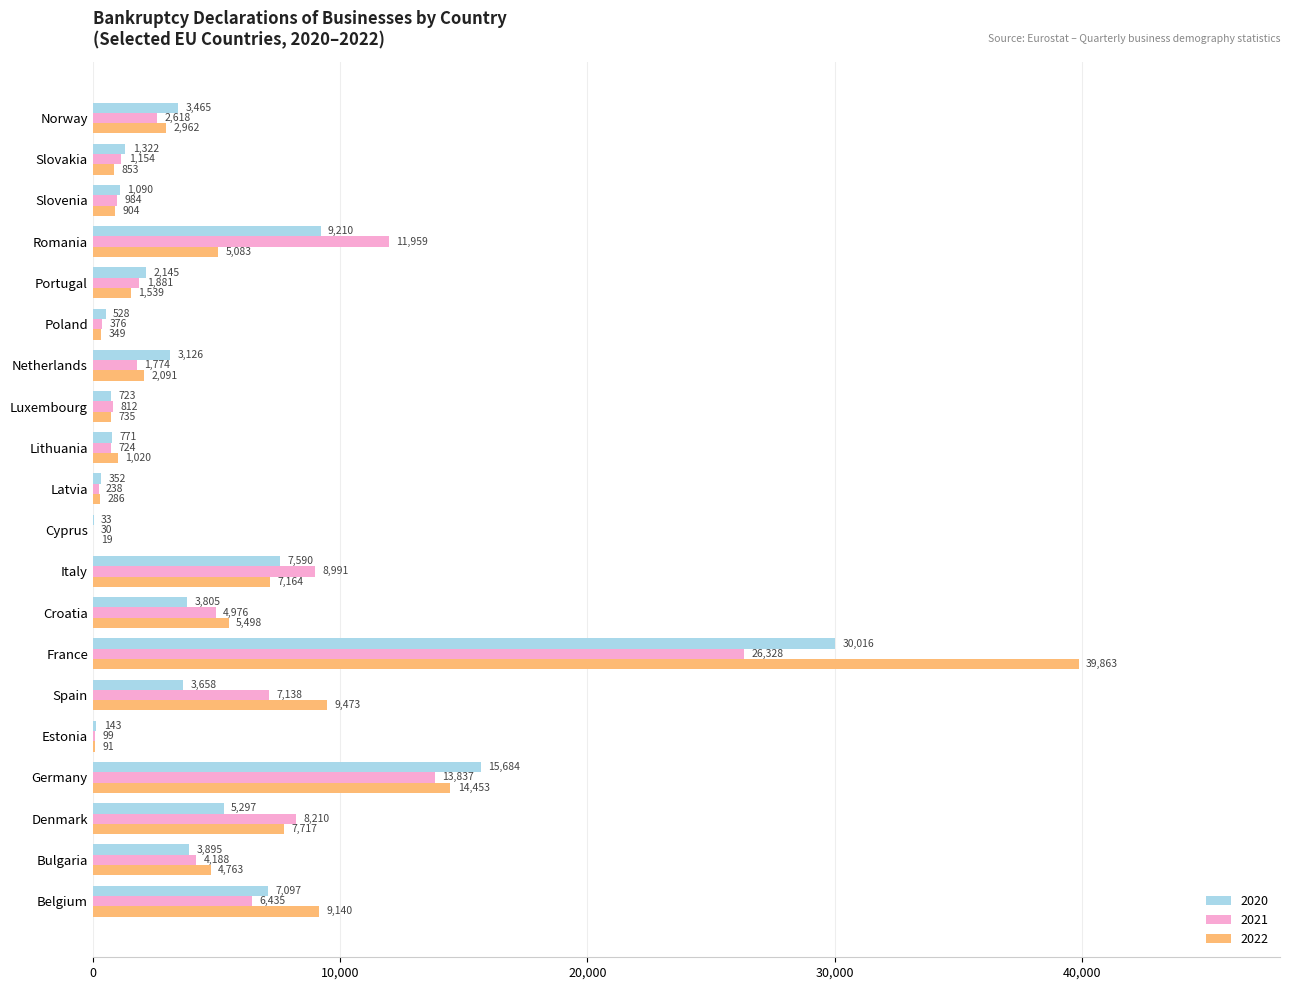

What is the average value of the 2020 series?

4998